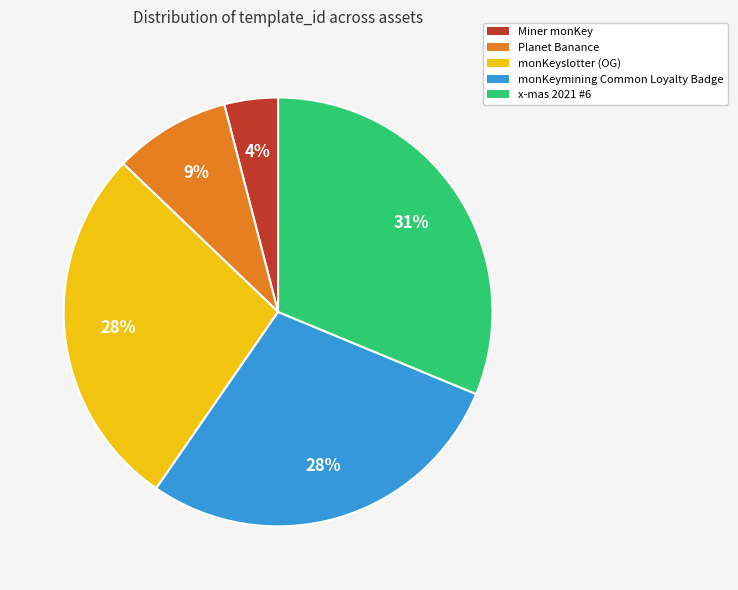

Which category has the smallest portion of the pie?

Miner monKey